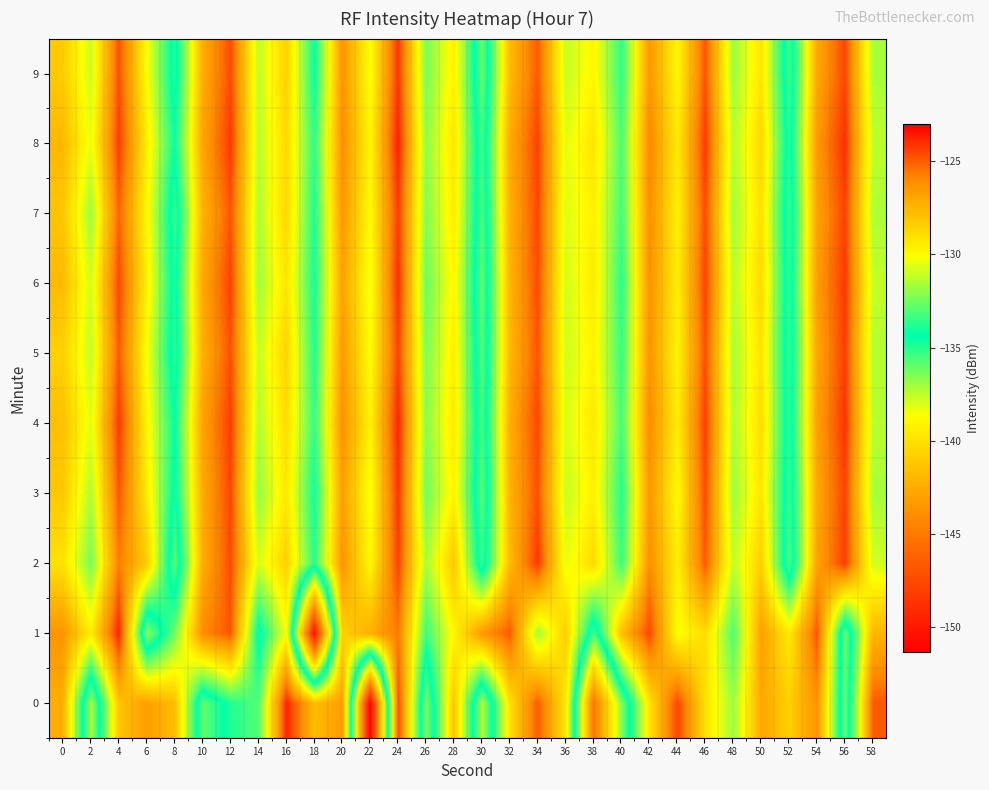

At how many categories does at least one series exceed -141?

30